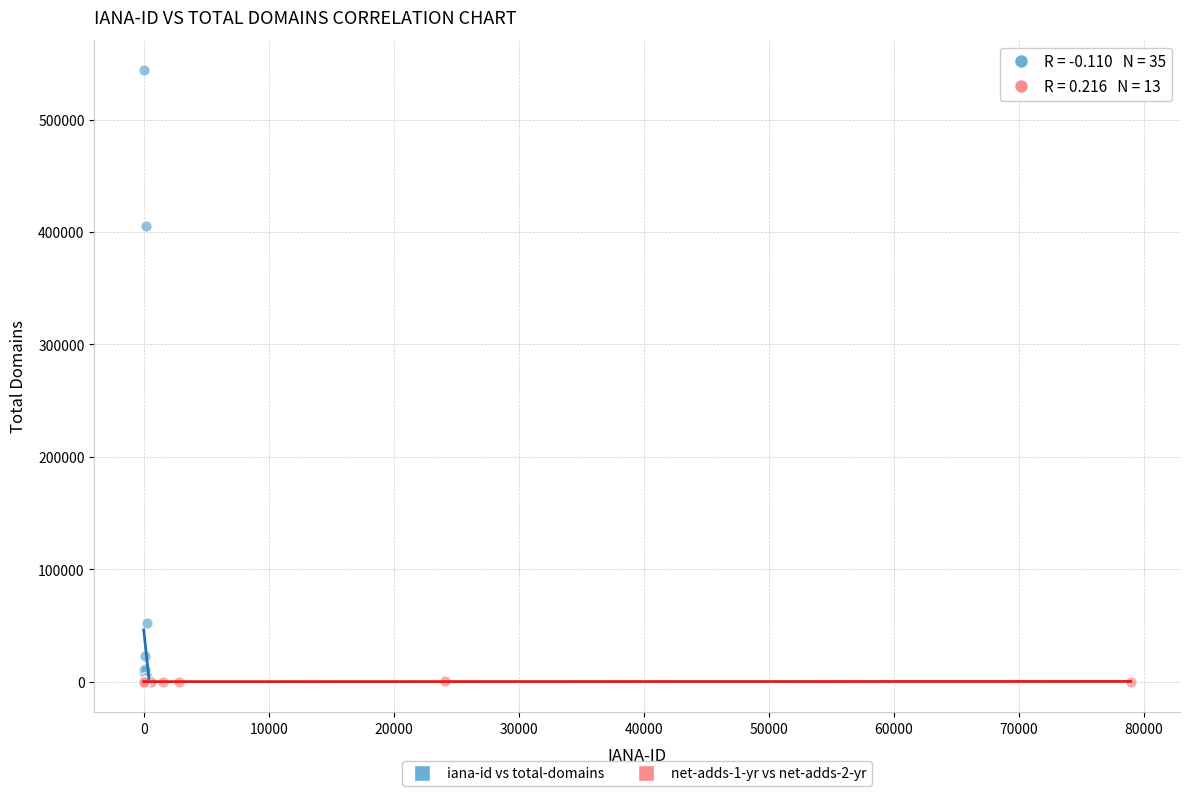

Which series reaches the maximum Y coordinate?

iana-id vs total-domains